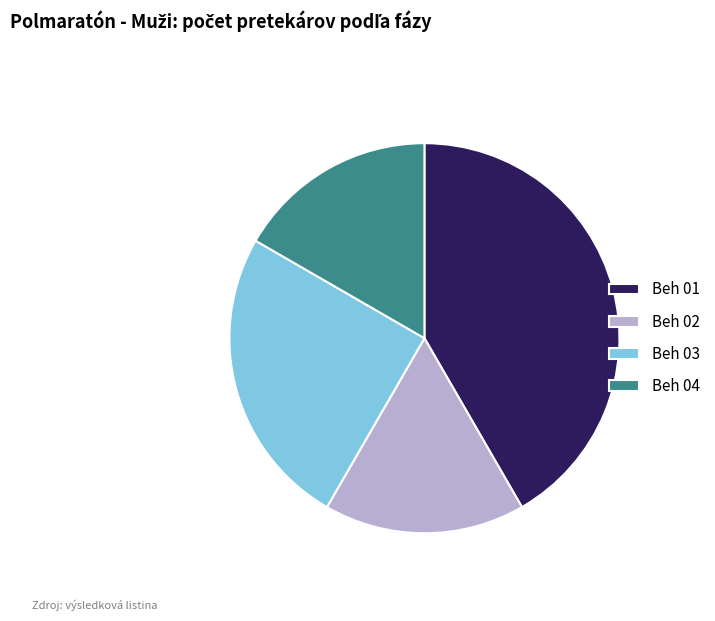

Is it true that Beh 01 is 51% of the pie?

False